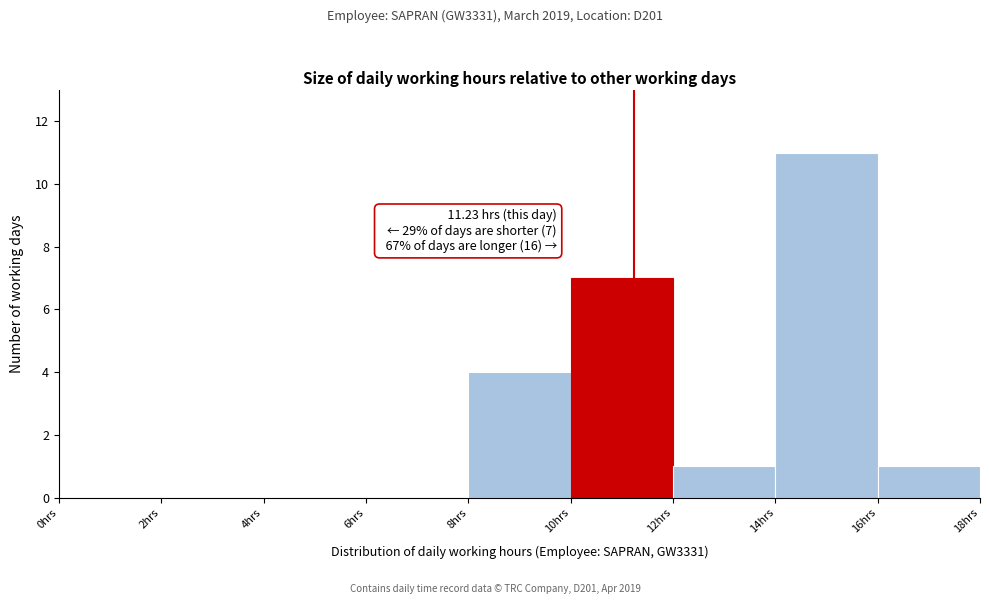

Over which range of the x-axis is the bar tallest?

14 to 16